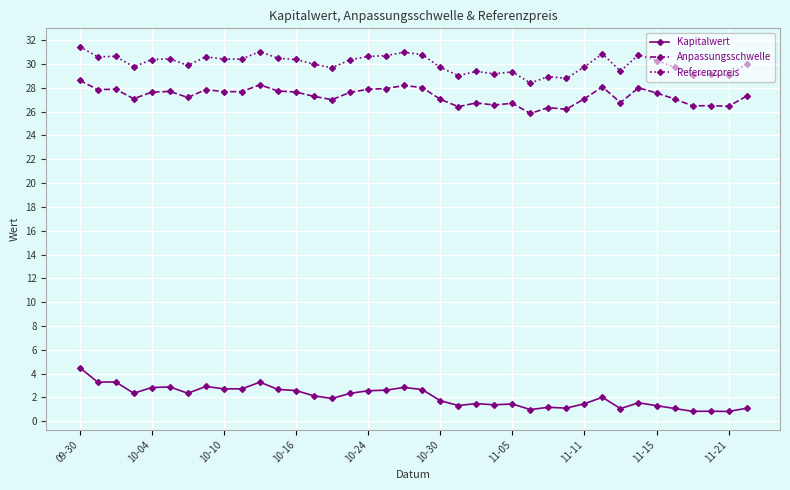

What is the value of the Anpassungsschwelle point at the 16th from the left?

27.6